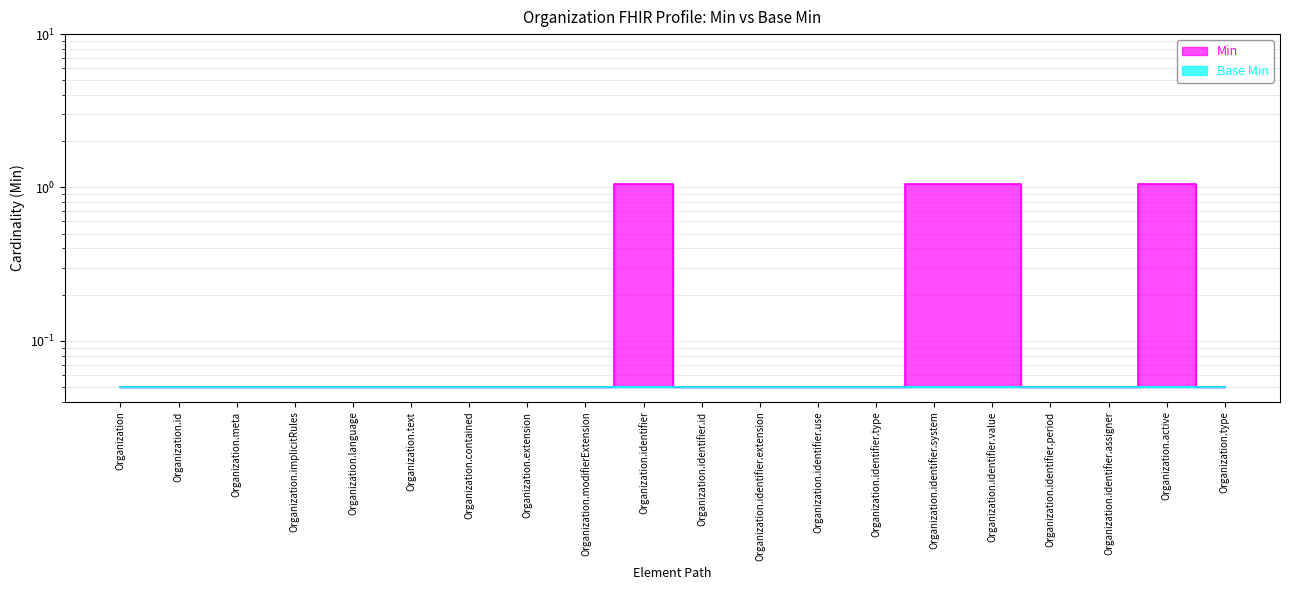

Reading right to left, what are all the values shown in this chart?

0.1	1.1	0.1	0.1	1.1	1.1	0.1	0.1	0.1	0.1	1.1	0.1	0.1	0.1	0.1	0.1	0.1	0.1	0.1	0.1